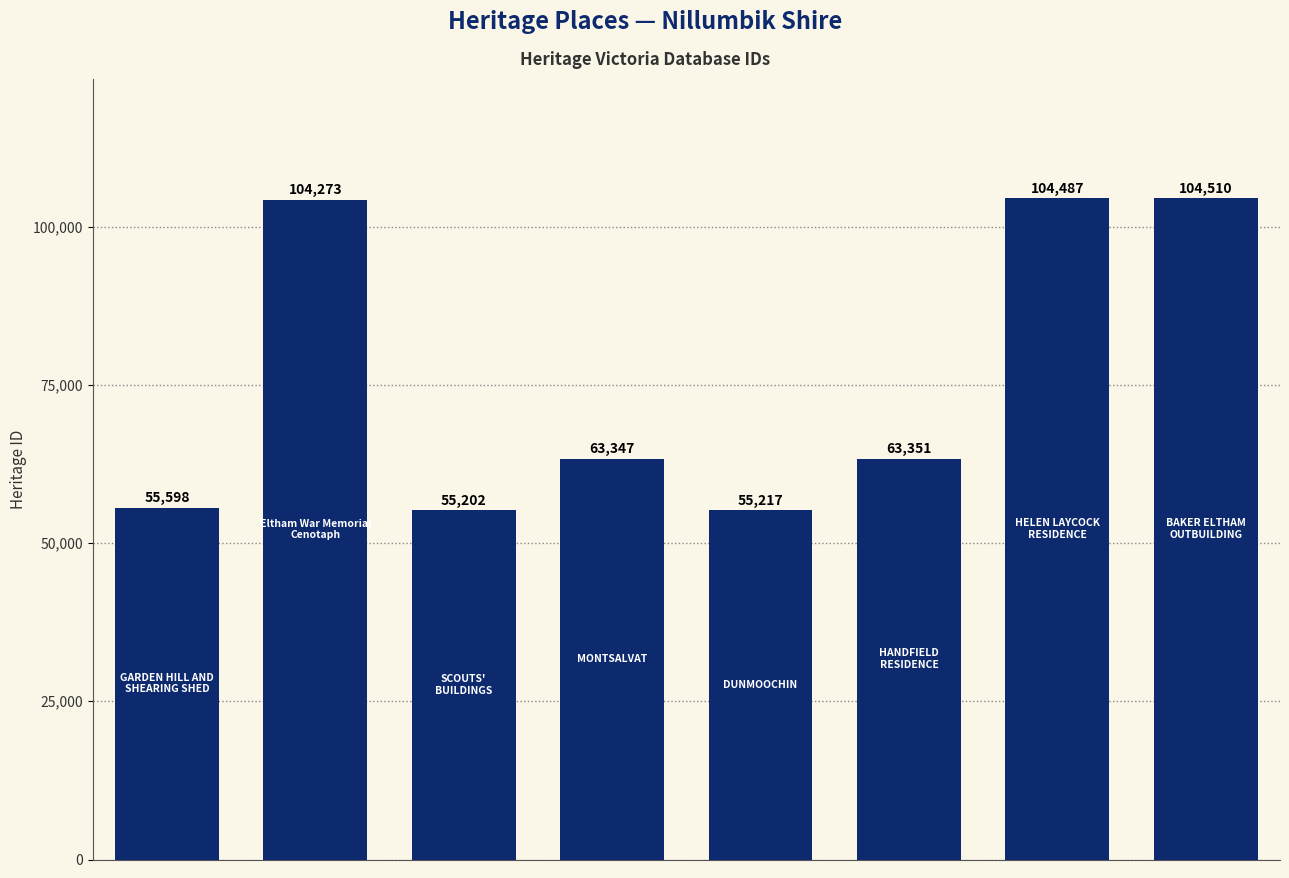

Reading left to right, list all the values displayed in this chart.

55598	104273	55202	63347	55217	63351	104487	104510